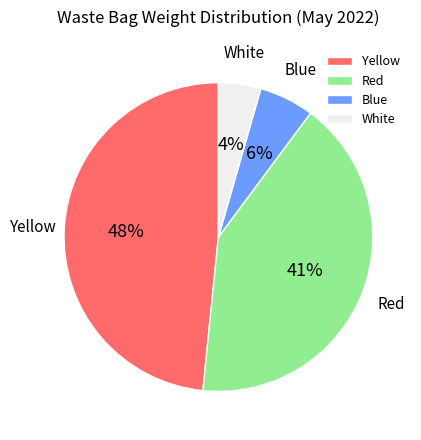

Is there any slice that represents more than half of the pie?

No